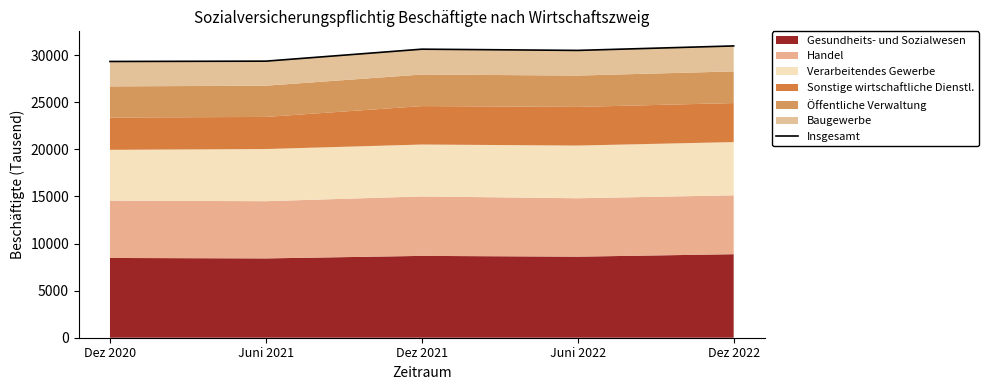

Where is the first local minimum?

Juni 2022